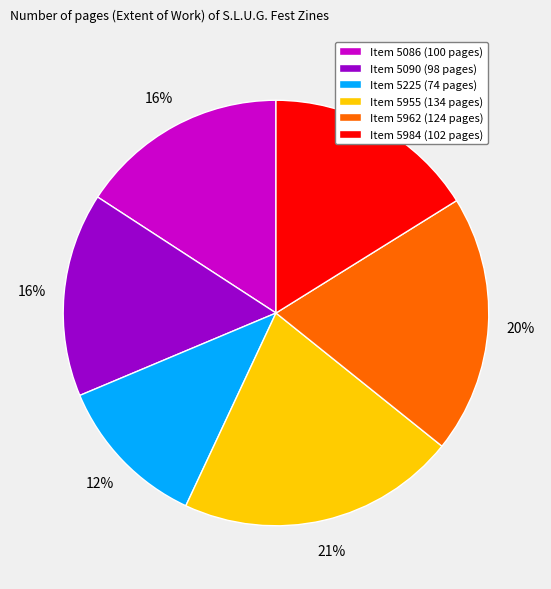

True or false: Item 5225 (74 pages) accounts for 22% of the total.

False